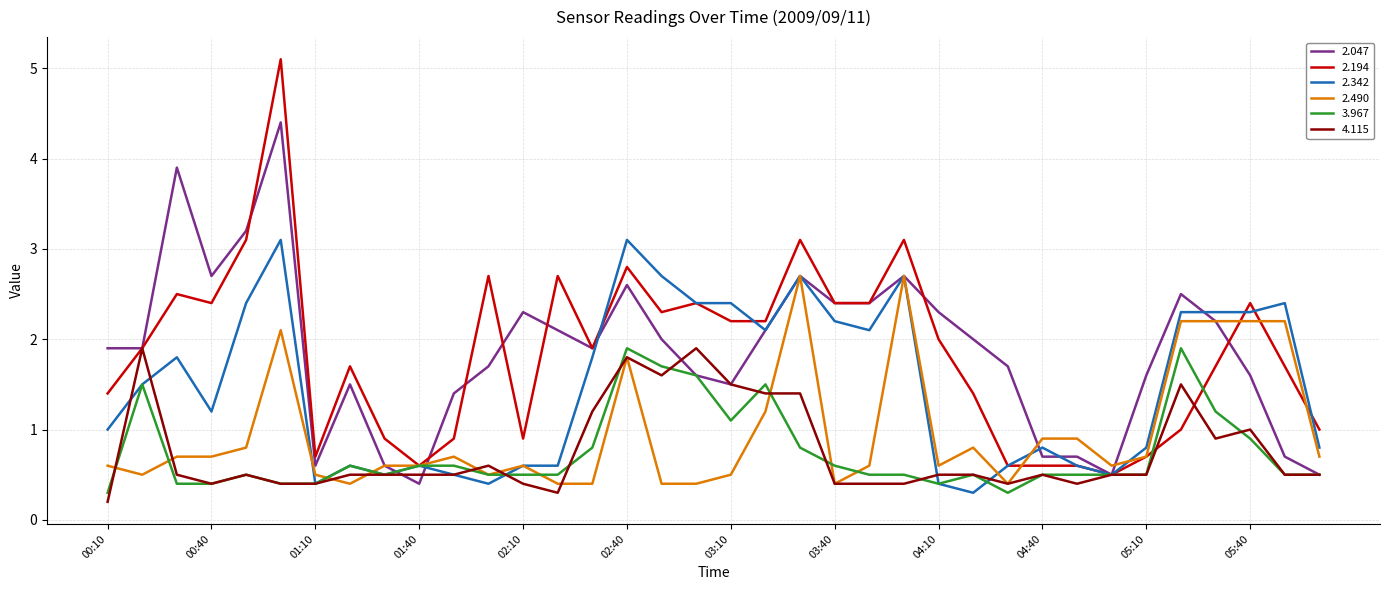

Which series has the largest range (max minus min)?

2.194